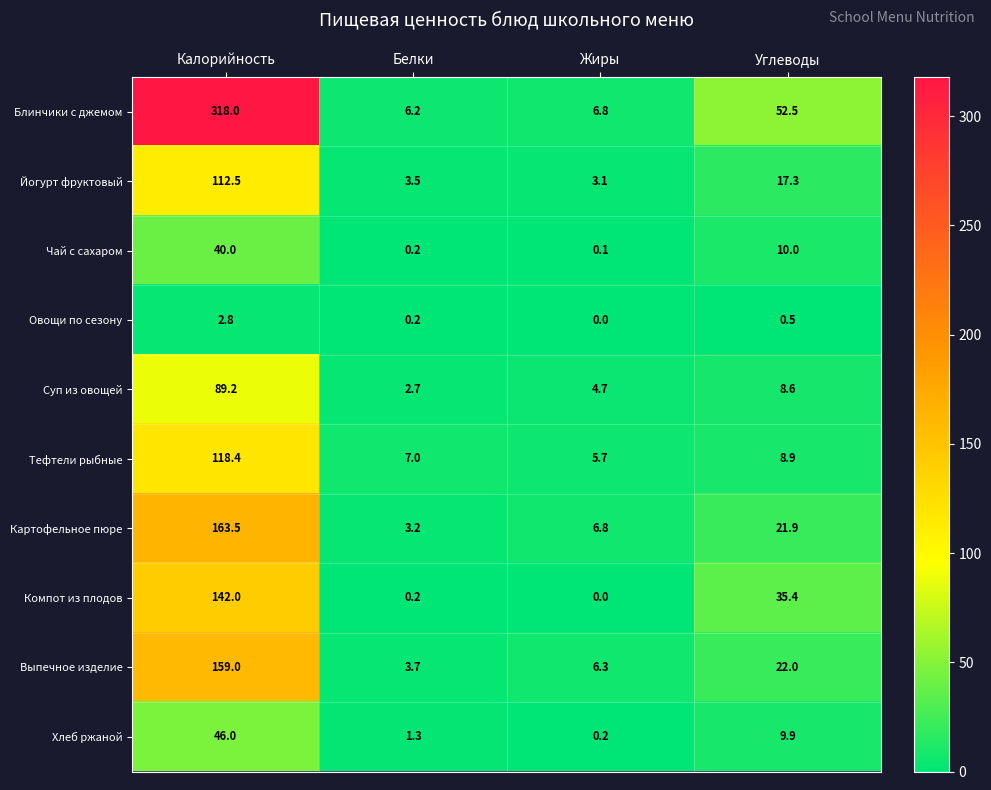

What is the sum of the Хлеб ржаной values at Калорийность and Жиры?

46.2